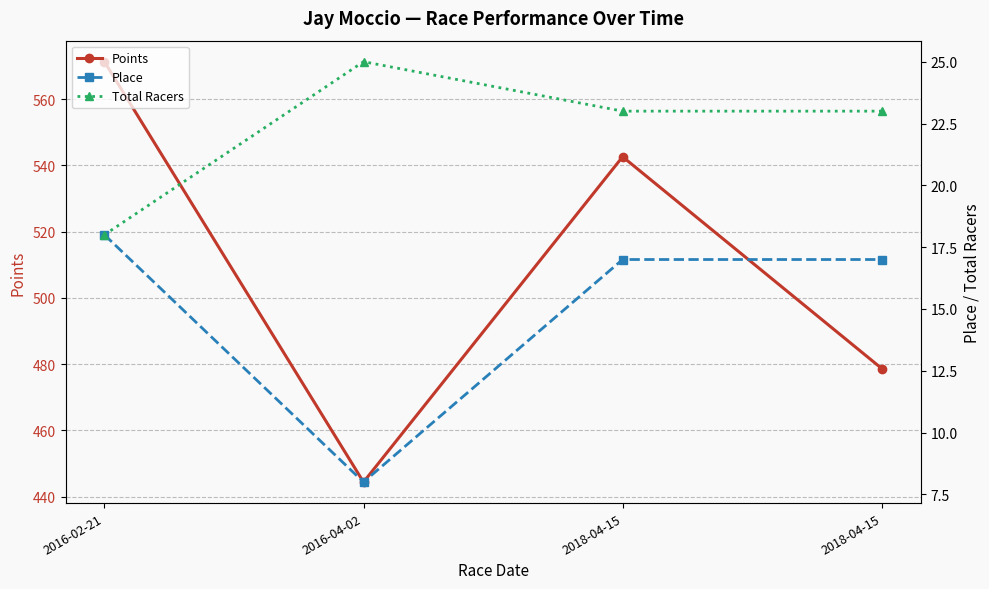

Reading right to left, transcribe all the data shown in this chart.

Points: 478.7	542.6	444.4	571.3
Place: 17.0	17.0	8.0	18.0
Total Racers: 23.0	23.0	25.0	18.0